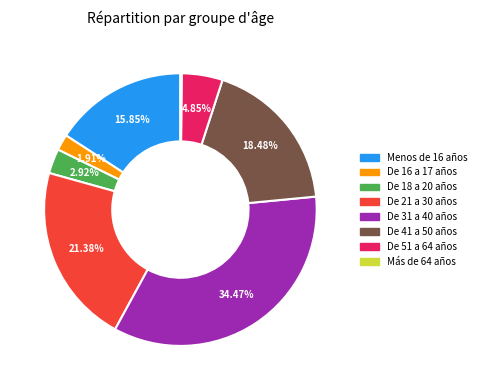

To the nearest percent, what is the combined percentage of De 41 a 50 años and De 16 a 17 años?

20%